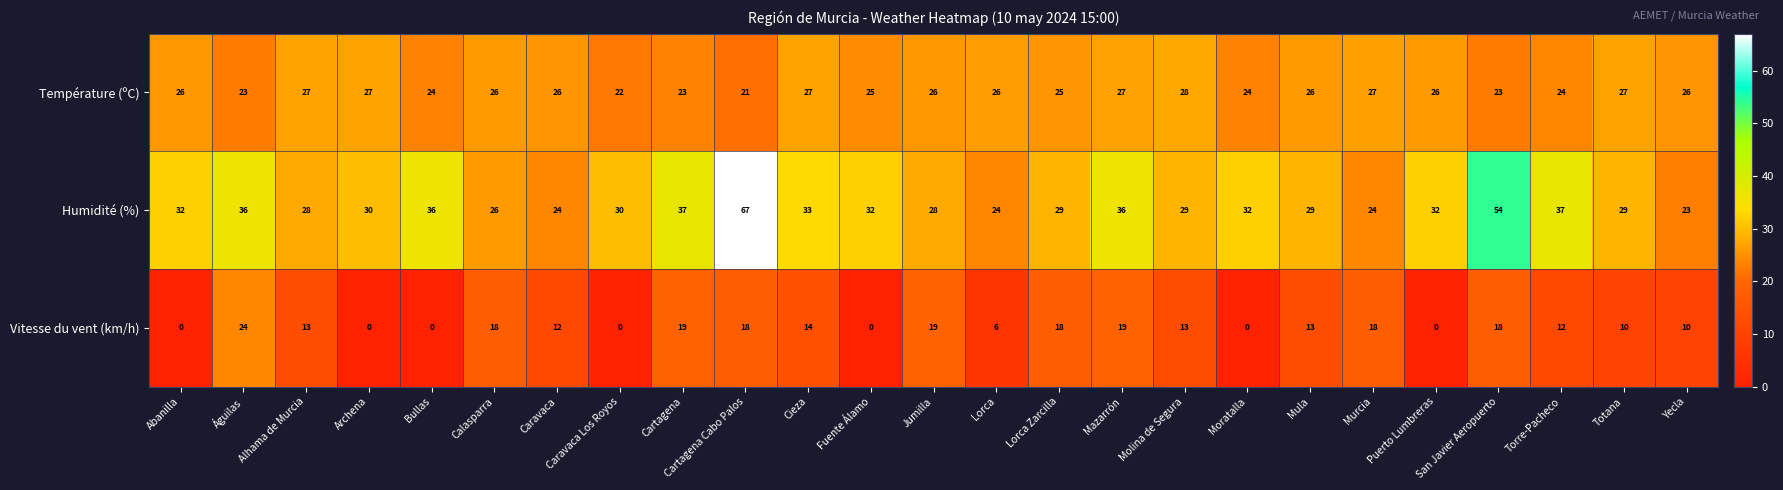

Which series has the largest total across all categories?

Humidité (%)